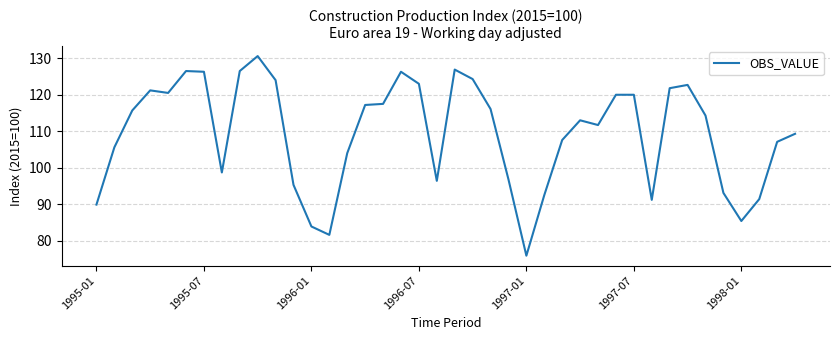

How many lines are shown in the chart?

1